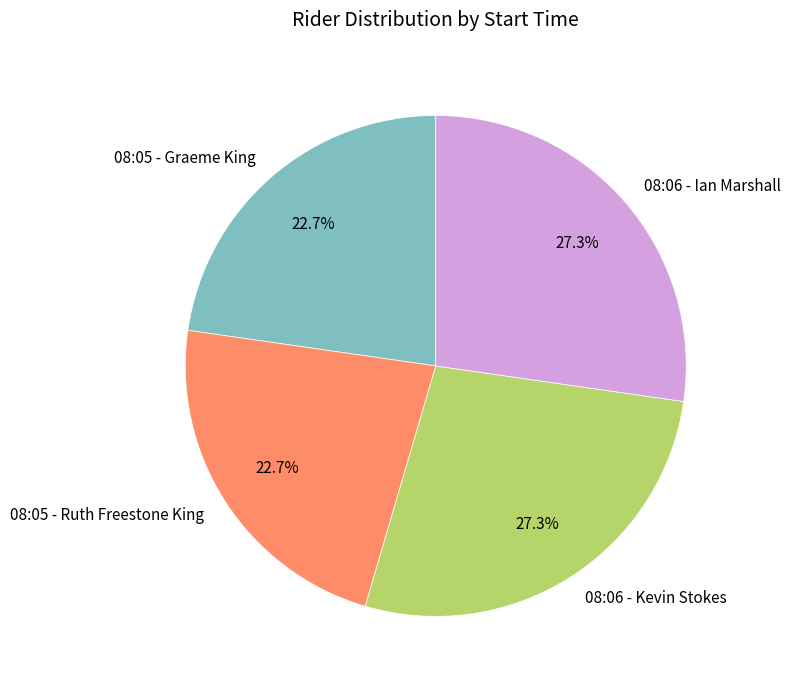

What percentage is NOT represented by 08:05 - Ruth Freestone King?

77.3%